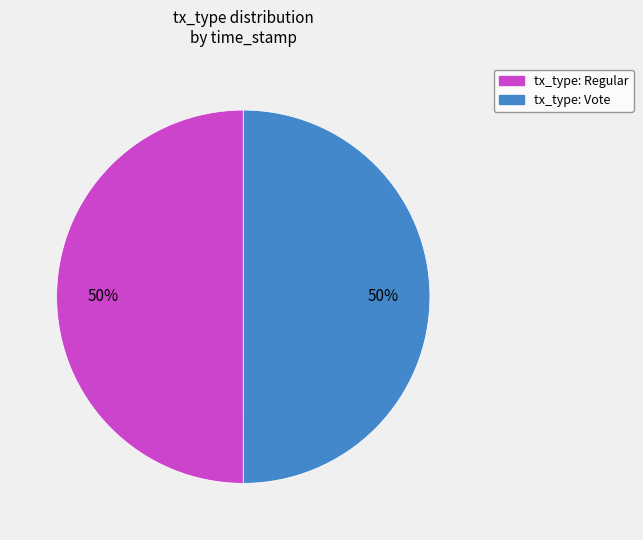

To the nearest percent, what is the average slice percentage?

50%